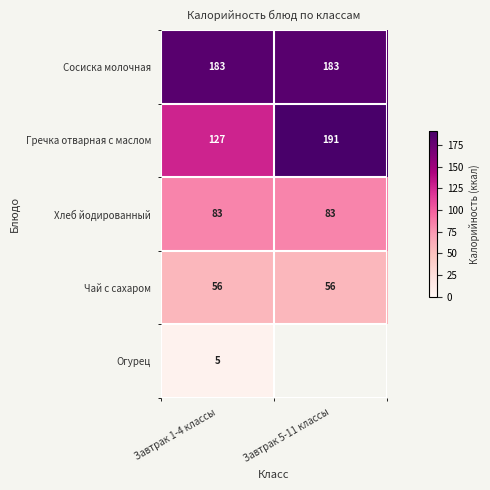

At Завтрак 1-4 классы, list the series in order from smallest to largest.

Огурец, Чай с сахаром, Хлеб йодированный, Гречка отварная с маслом, Сосиска молочная